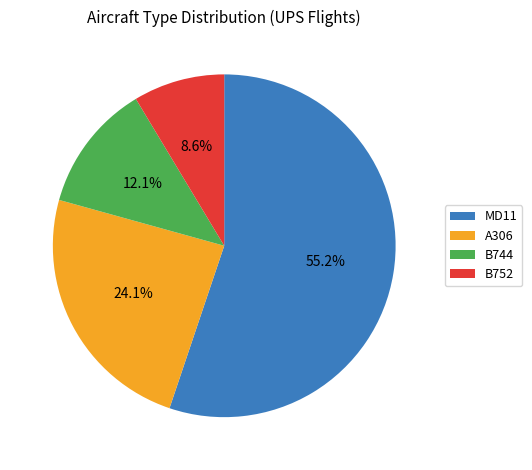

Approximately how many times larger is the value at A306 compared to B752?

2.8